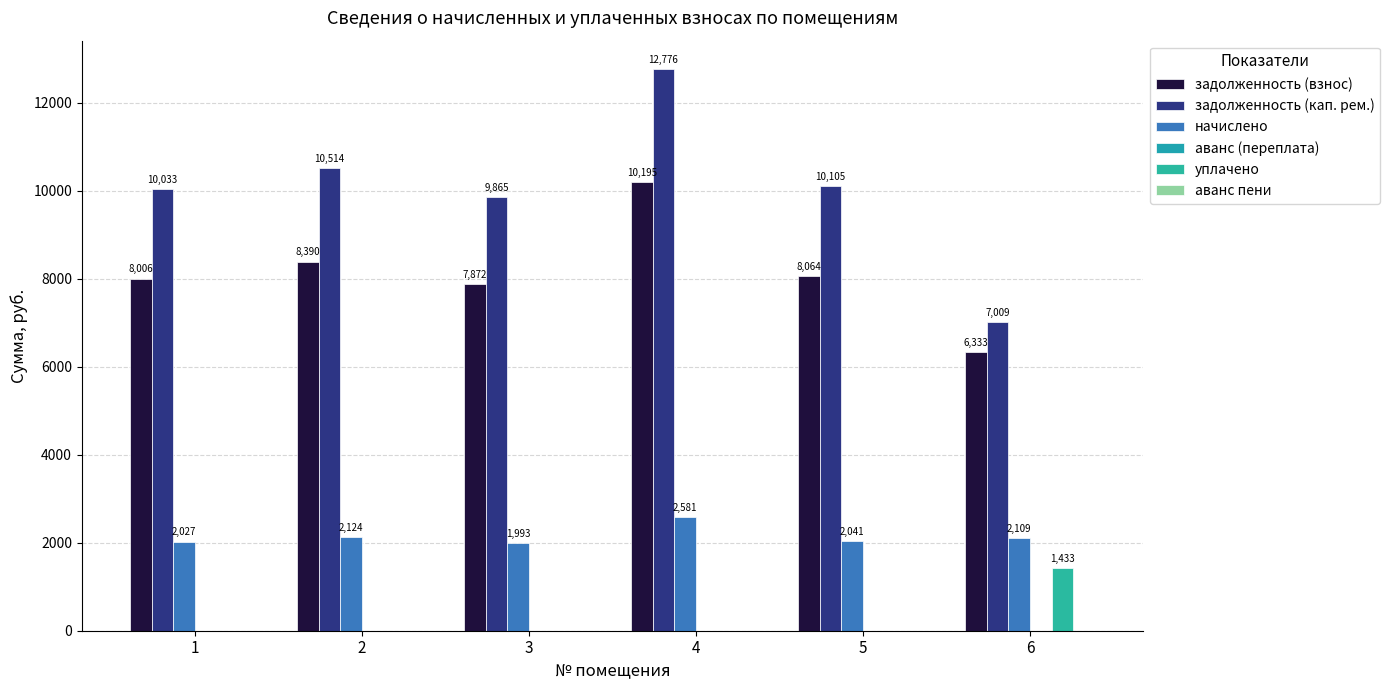

What is the sum of the начислено values at 2 and 5?

4165.0